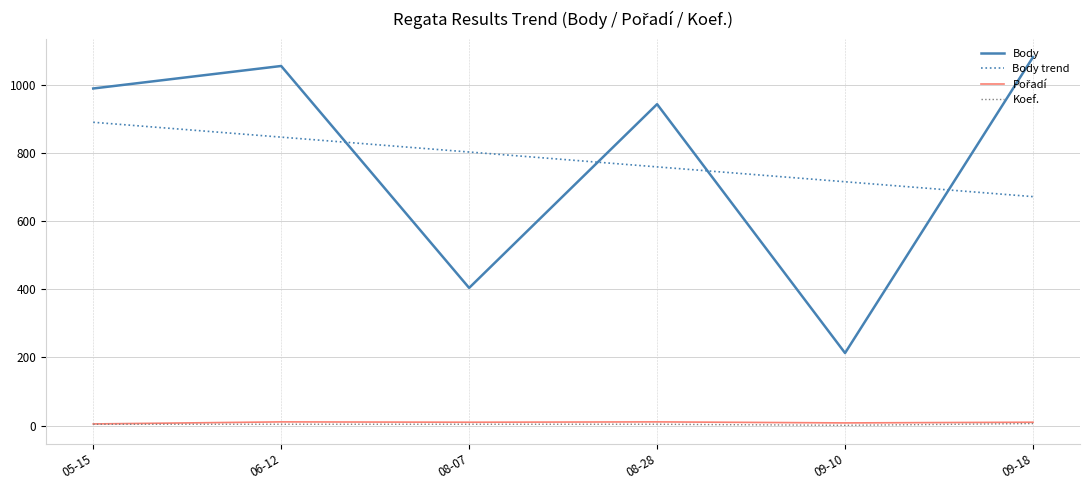

Is the value of Koef. at 09-10 greater than the value of Body at 05-15?

No